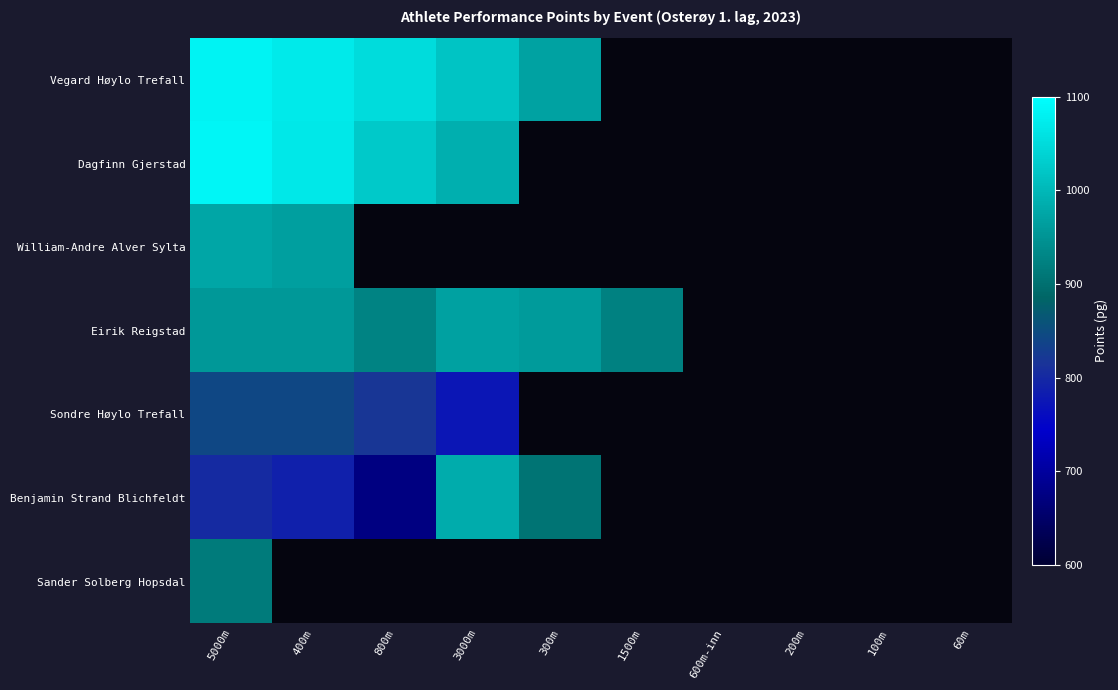

At which label is Dagfinn Gjerstad closest to 1037?

800m